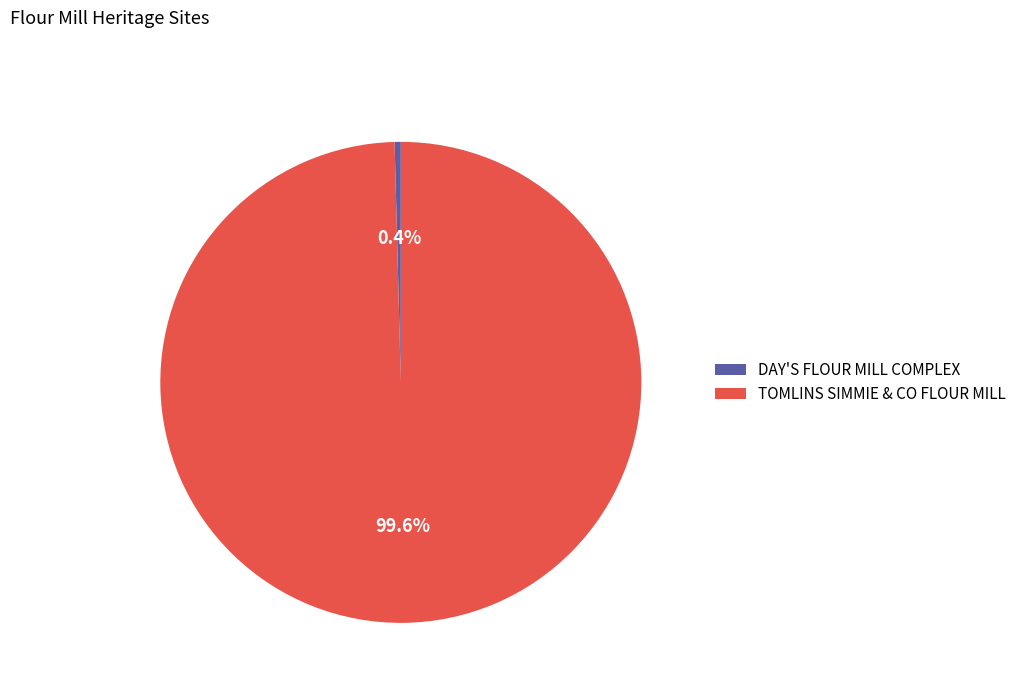

Which slice represents more than half of the pie?

TOMLINS SIMMIE & CO FLOUR MILL